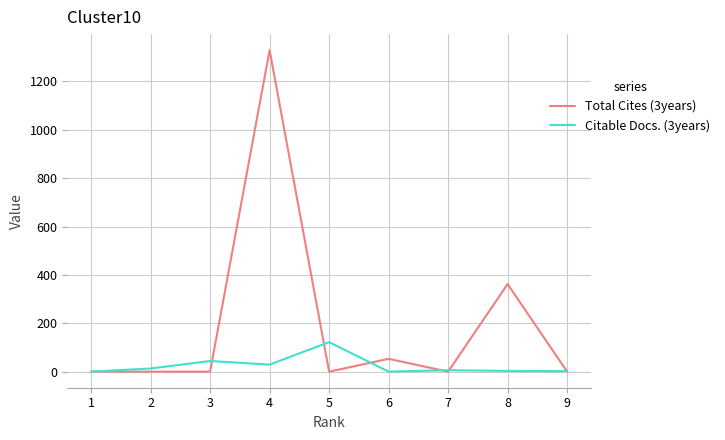

At which category is the sum across all series the highest?

4